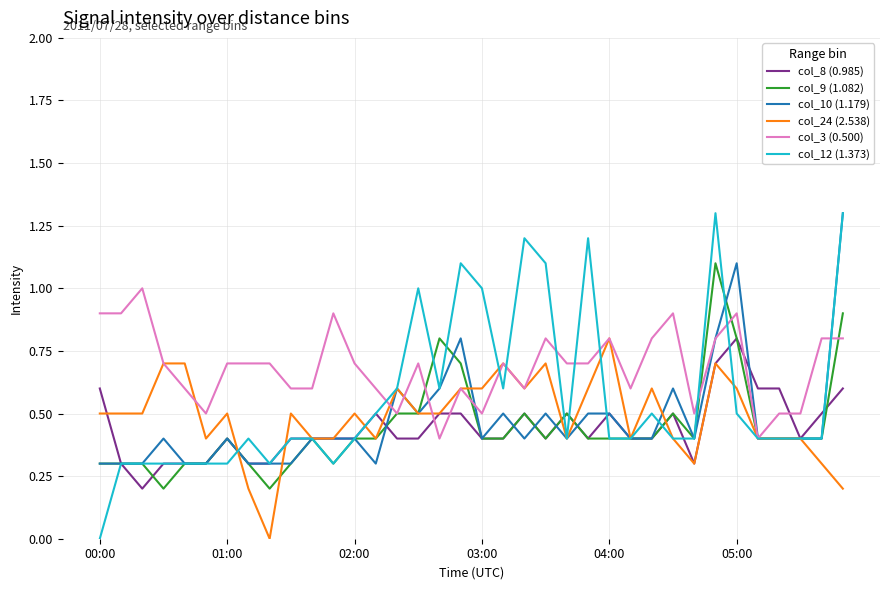

Which series has the largest total across all categories?

col_3 (0.500)